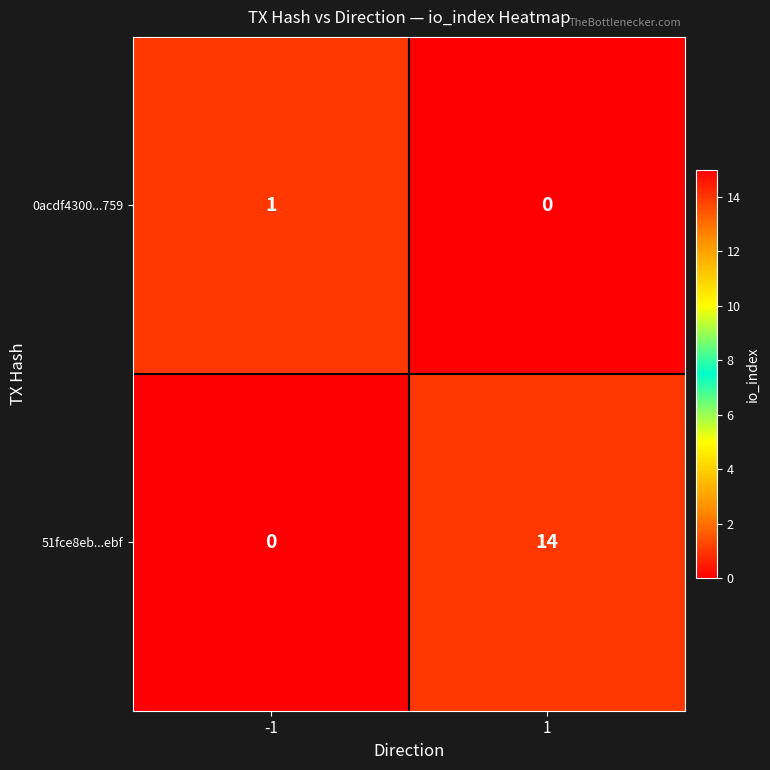

True or false: 0acdf4300...759 has a value of 2 at -1.

False